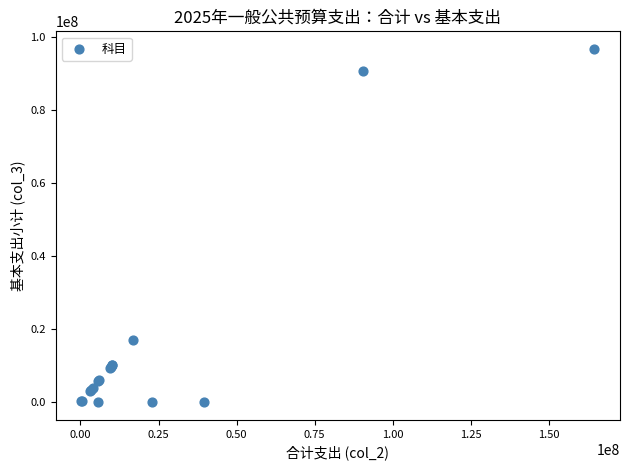

What Y value in the scatter plot is closest to 48299891?

16918182.0